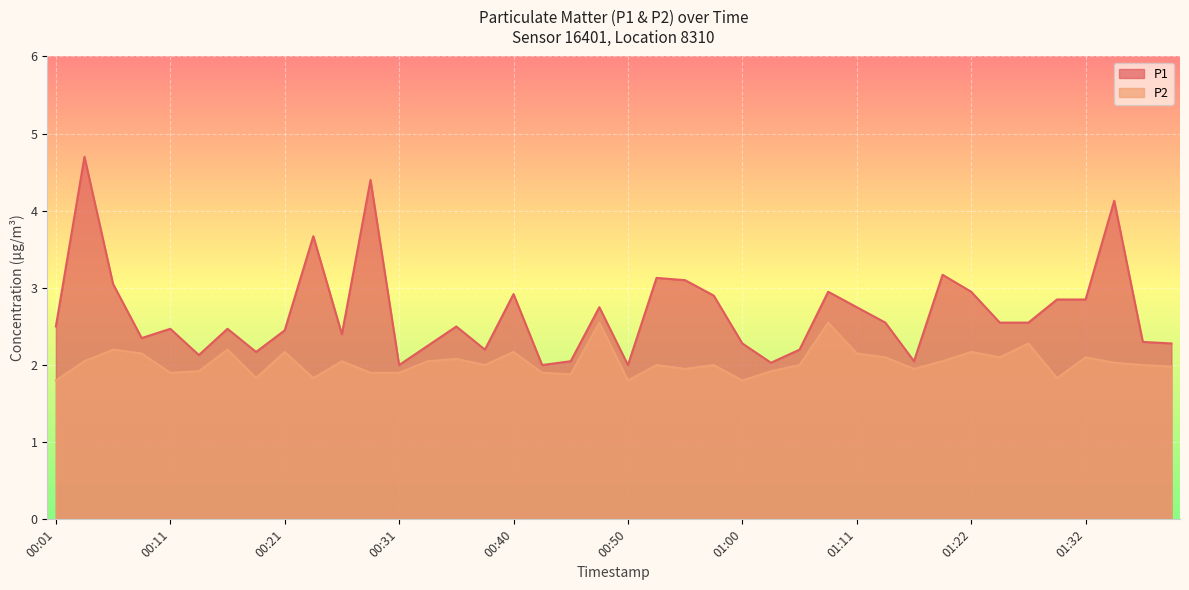

What position from the left is 00:21?

9